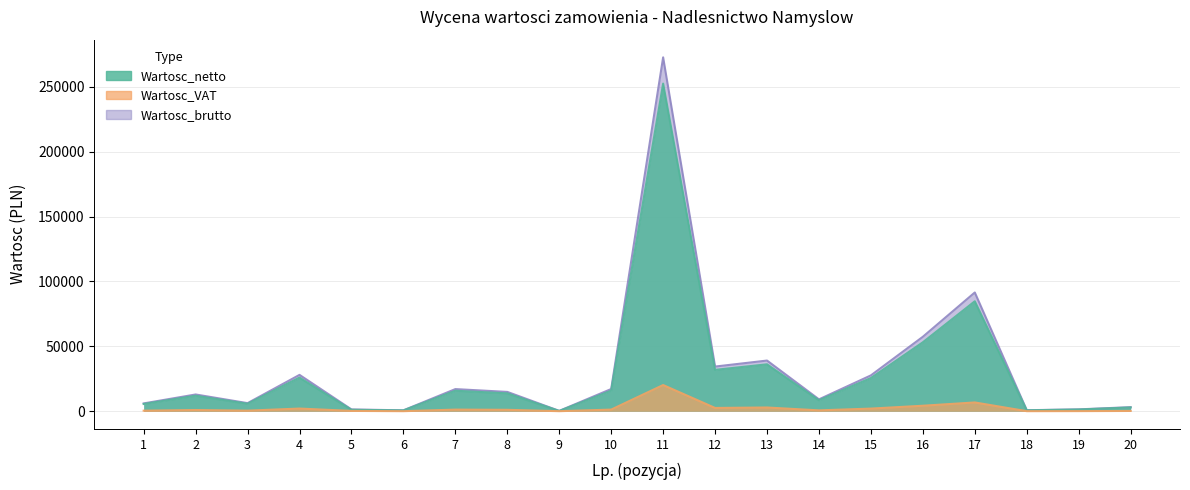

At which category does Wartosc_VAT reach its first local peak?

2